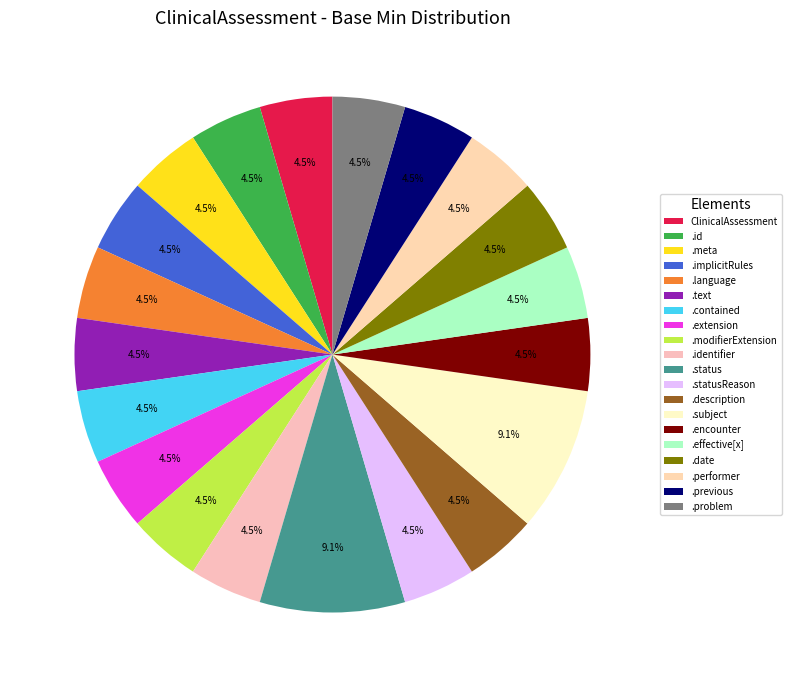

Count the number of slices in the pie.

20